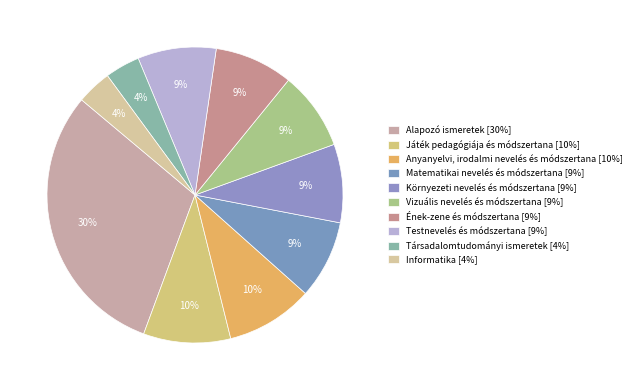

How many slices are in this pie chart?

10